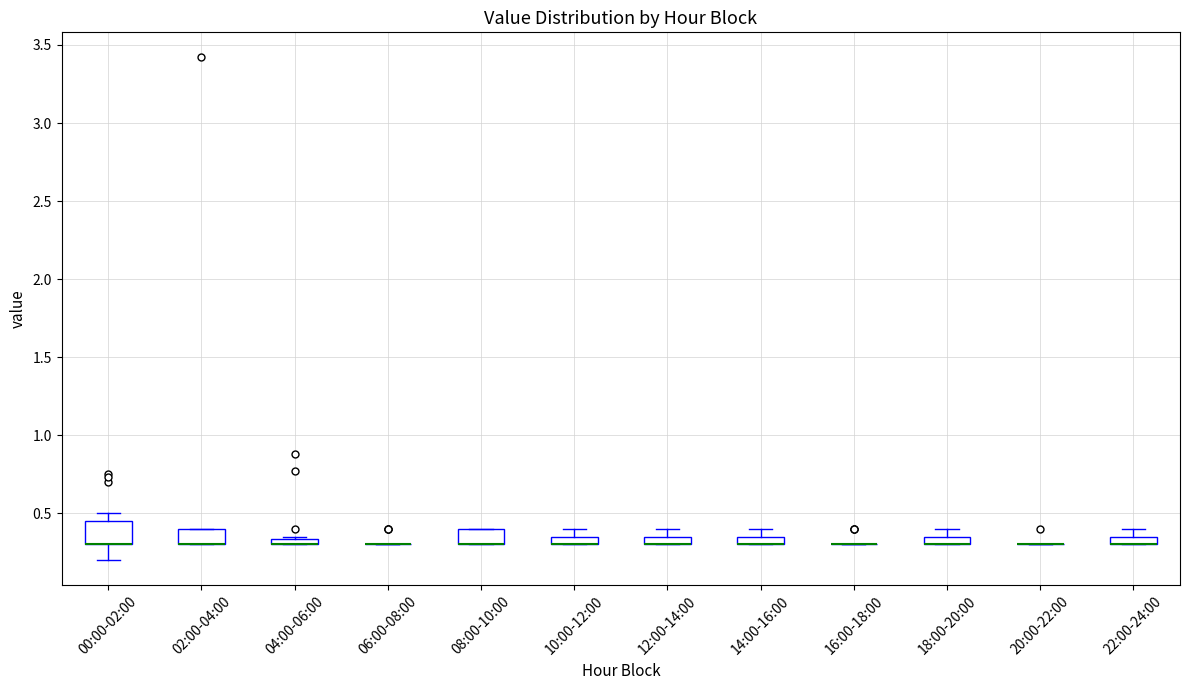

Where is the lower edge of the box for 10:00-12:00 on the y-axis? The values are not printed on the chart, so give them approximately, as read against the axis.

0.30